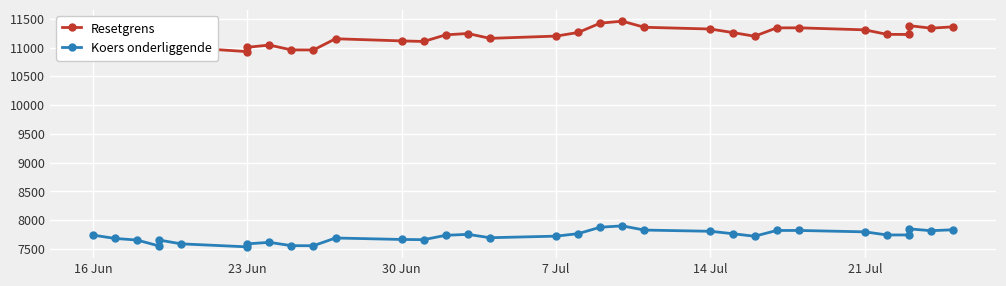

What is the difference between the maximum and minimum values in the Koers onderliggende series?

364.7